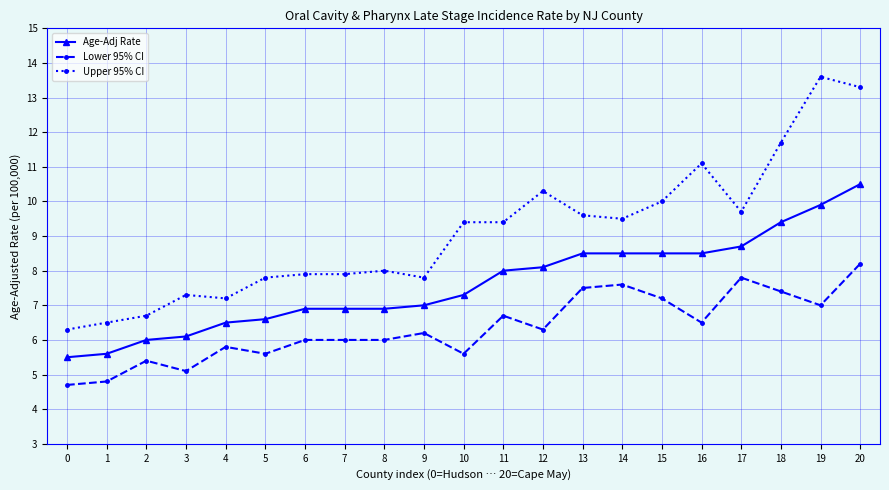

Reading left to right, transcribe all the data shown in this chart.

Age-Adj Rate: 0=5.5	1=5.6	2=6.0	3=6.1	4=6.5	5=6.6	6=6.9	7=6.9	8=6.9	9=7.0	10=7.3	11=8.0	12=8.1	13=8.5	14=8.5	15=8.5	16=8.5	17=8.7	18=9.4	19=9.9	20=10.5
Lower 95% CI: 0=4.7	1=4.8	2=5.4	3=5.1	4=5.8	5=5.6	6=6.0	7=6.0	8=6.0	9=6.2	10=5.6	11=6.7	12=6.3	13=7.5	14=7.6	15=7.2	16=6.5	17=7.8	18=7.4	19=7.0	20=8.2
Upper 95% CI: 0=6.3	1=6.5	2=6.7	3=7.3	4=7.2	5=7.8	6=7.9	7=7.9	8=8.0	9=7.8	10=9.4	11=9.4	12=10.3	13=9.6	14=9.5	15=10.0	16=11.1	17=9.7	18=11.7	19=13.6	20=13.3